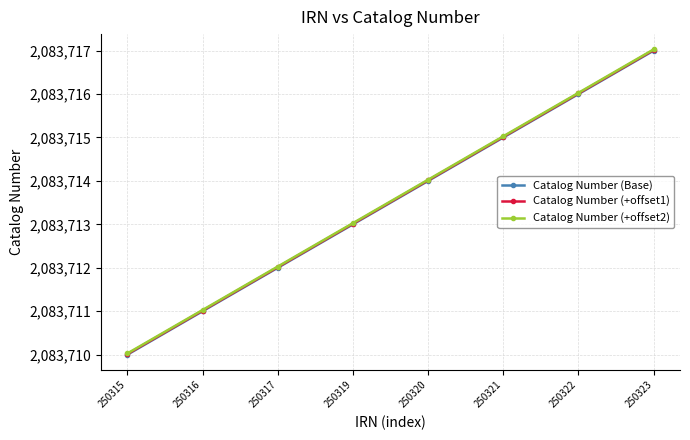

True or false: Catalog Number (+offset2) has more than 1 points higher than both neighbors.

False